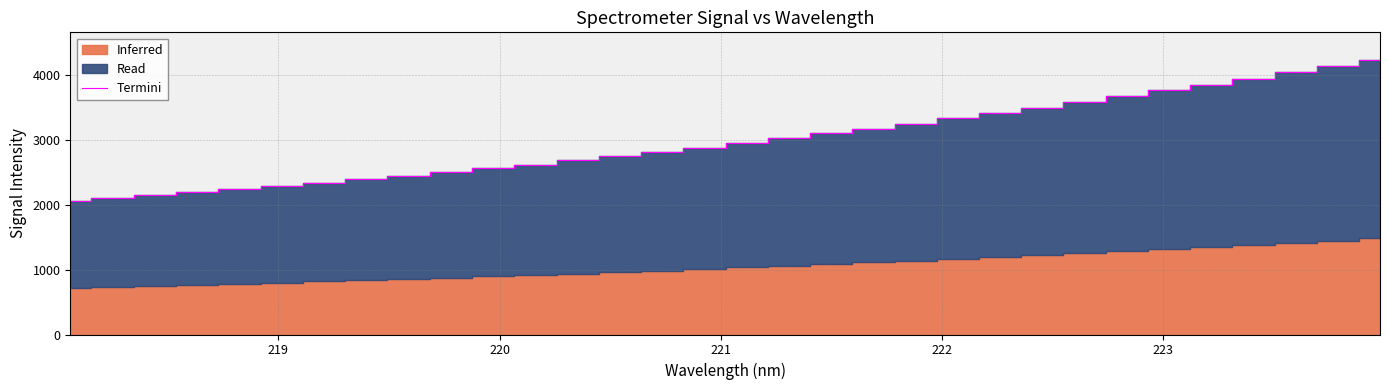

What is the lowest value of the Termini series?

2055.9